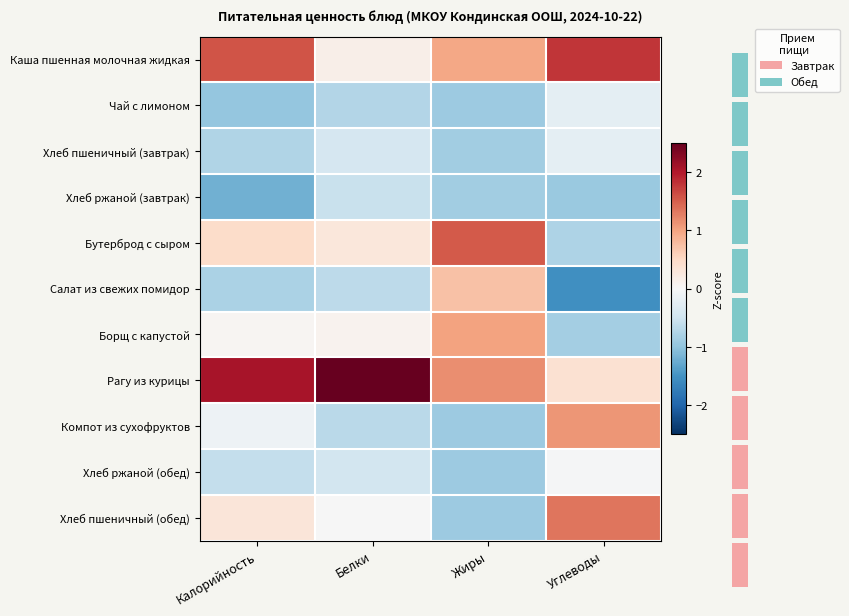

Read the Салат из свежих помидор value at Белки.

-0.7